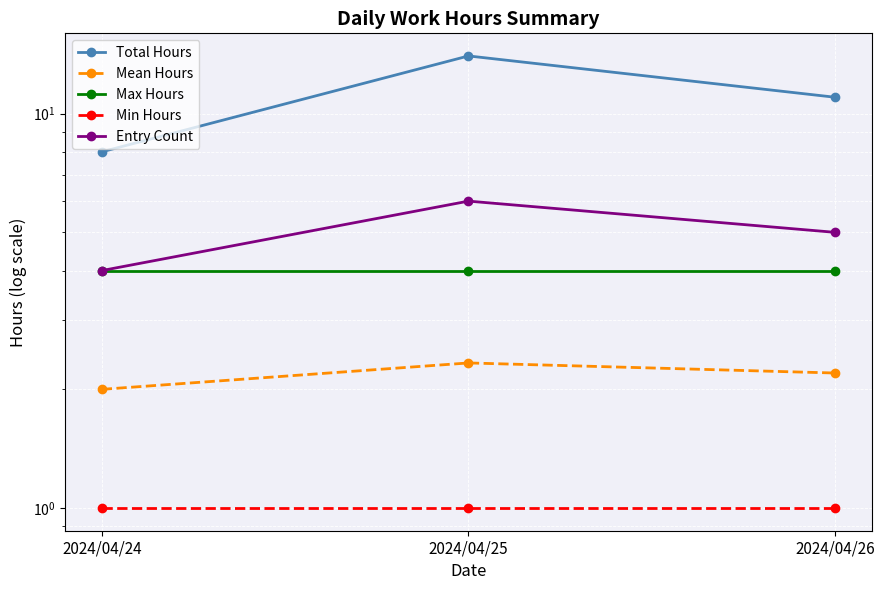

What is the sum of the Total Hours values at 2024/04/25 and 2024/04/26?

25.0